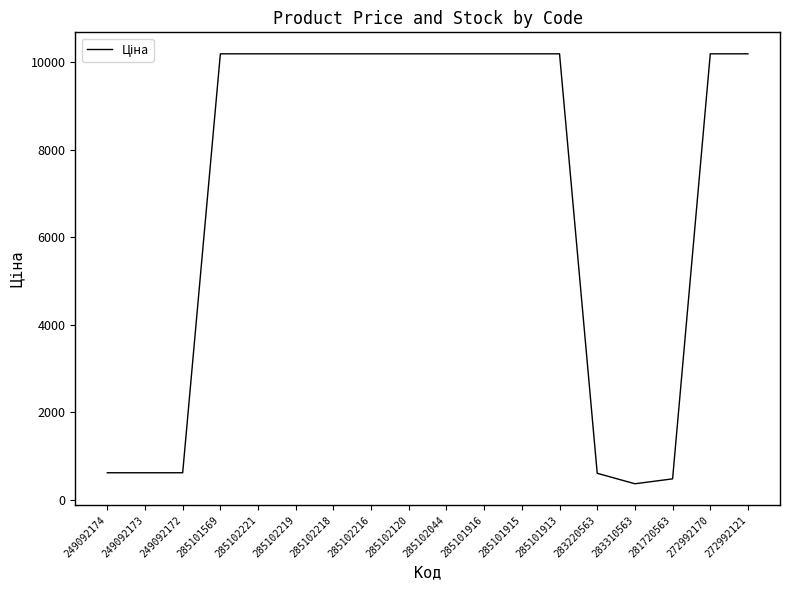

Which has a higher value, 285101916 or 281720563?

285101916